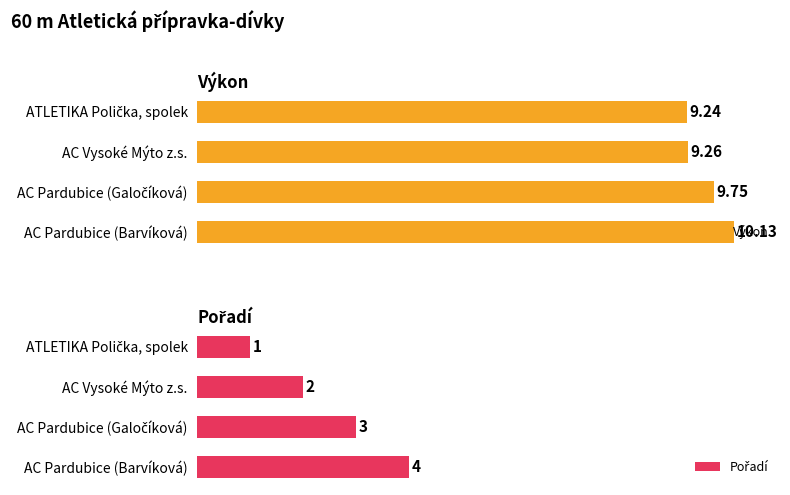

What is the sum of all Pořadí values?

10.0